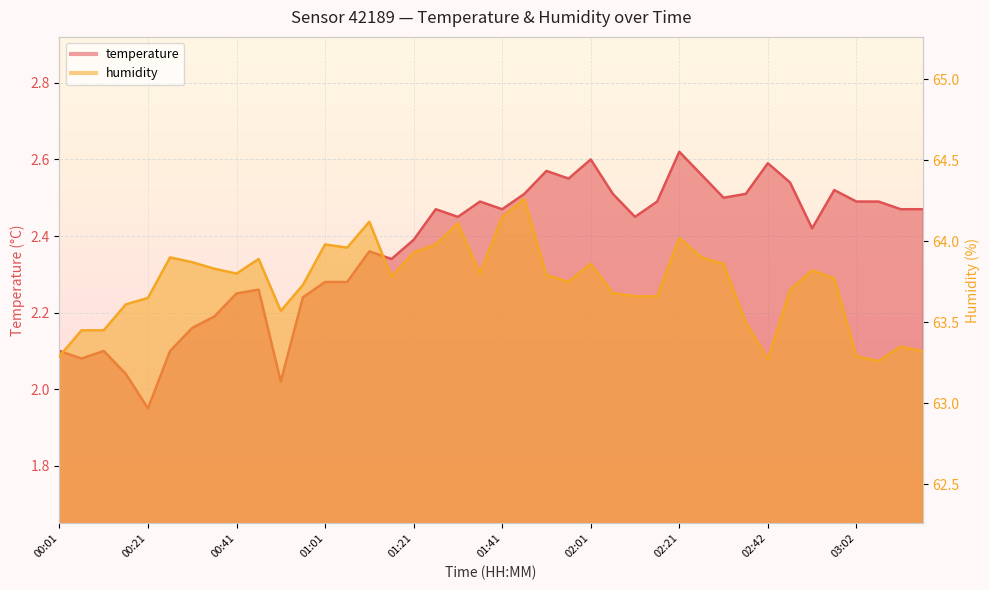

Reading left to right, extract all data points from this chart.

temperature: 2.1	2.1	2.1	2.0	1.9	2.1	2.2	2.2	2.2	2.3	2.0	2.2	2.3	2.3	2.4	2.3	2.4	2.5	2.5	2.5	2.5	2.5	2.6	2.5	2.6	2.5	2.5	2.5	2.6	2.6	2.5	2.5	2.6	2.5	2.4	2.5	2.5	2.5	2.5	2.5
humidity: 63.3	63.5	63.5	63.6	63.6	63.9	63.9	63.8	63.8	63.9	63.6	63.7	64.0	64.0	64.1	63.8	63.9	64.0	64.1	63.8	64.2	64.3	63.8	63.8	63.9	63.7	63.7	63.7	64.0	63.9	63.9	63.5	63.3	63.7	63.8	63.8	63.3	63.3	63.4	63.3